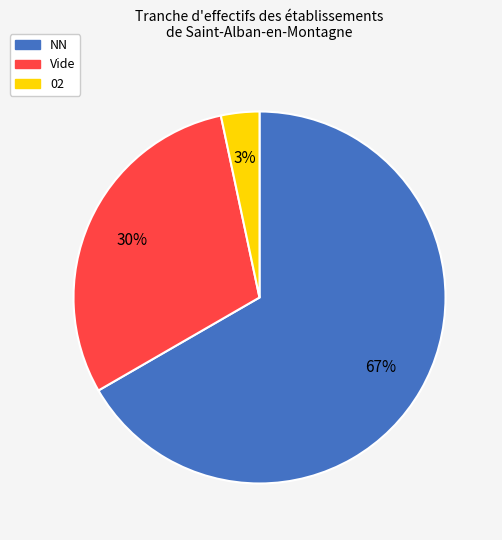

Is there any slice that represents more than half of the pie?

Yes